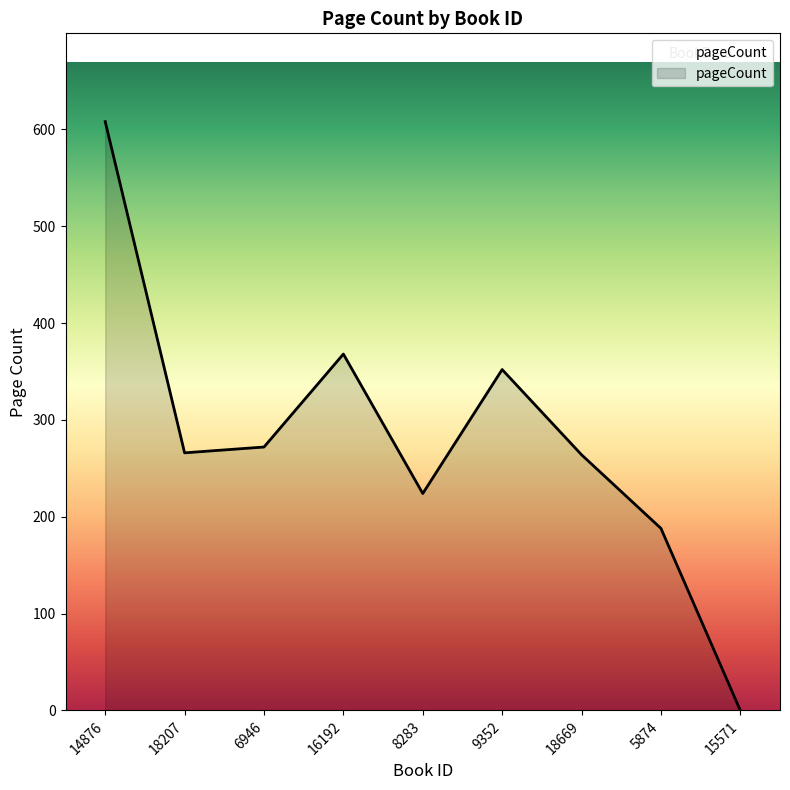

What is the difference between the maximum and second lowest values?

420